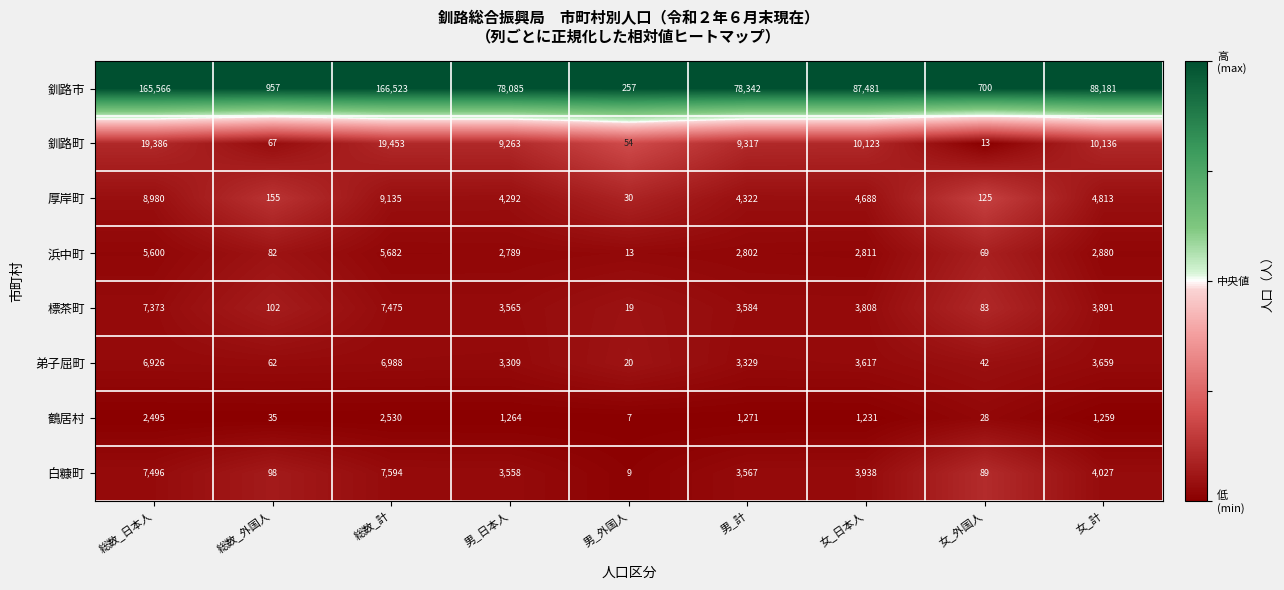

Is the value of 鶴居村 at 女_計 greater than the value of 釧路市 at 女_外国人?

Yes